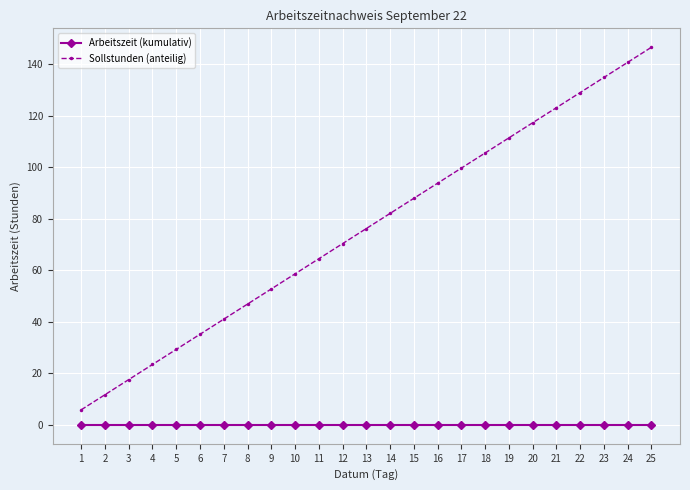

At how many categories does at least one series exceed 107?

7